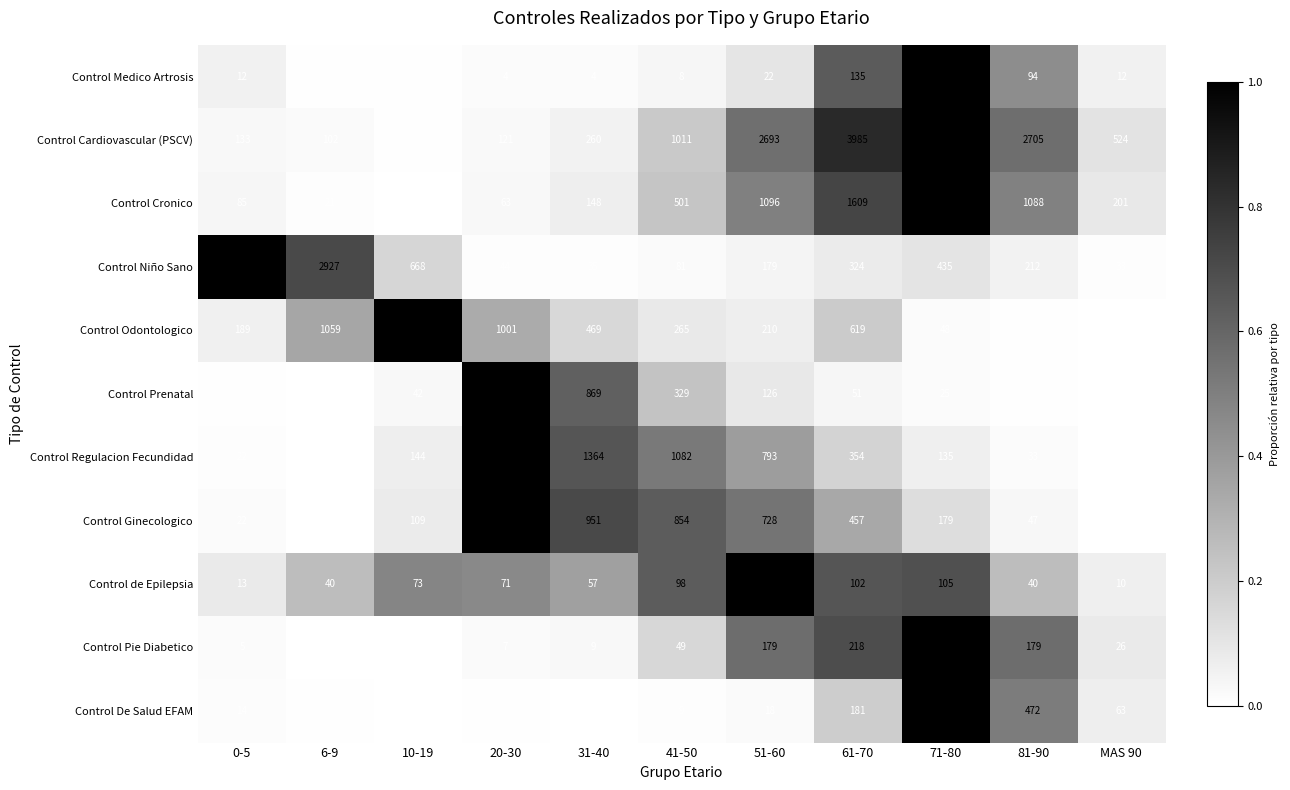

At which label is Control Cronico closest to 1107?

51-60